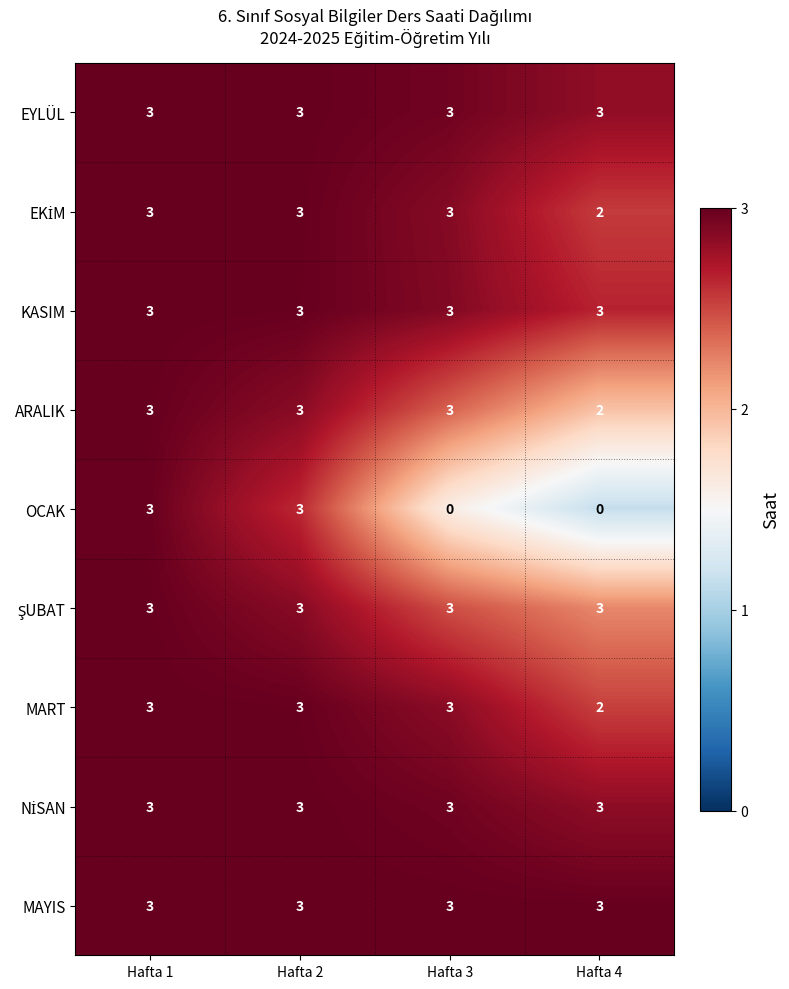

What is the approximate value of MAYIS at Hafta 2?

3